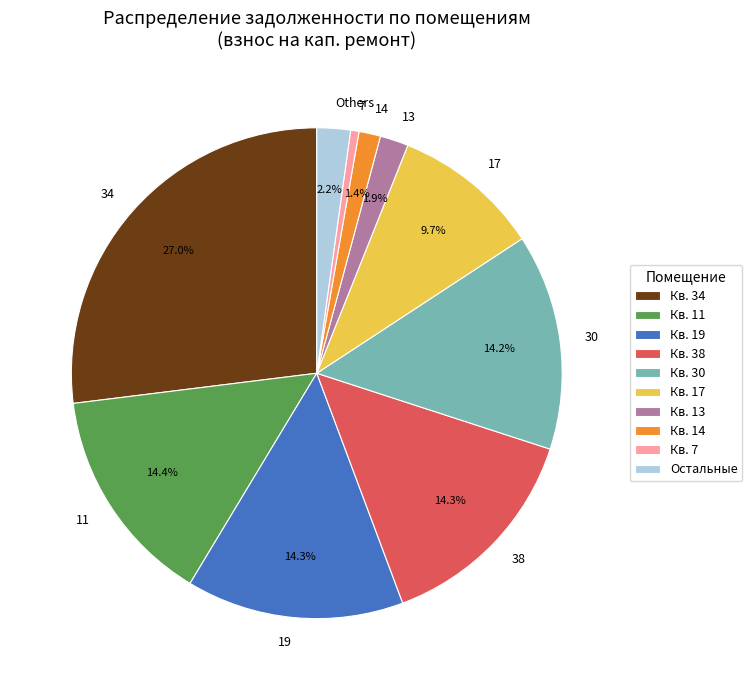

Is there a majority slice in this chart?

No